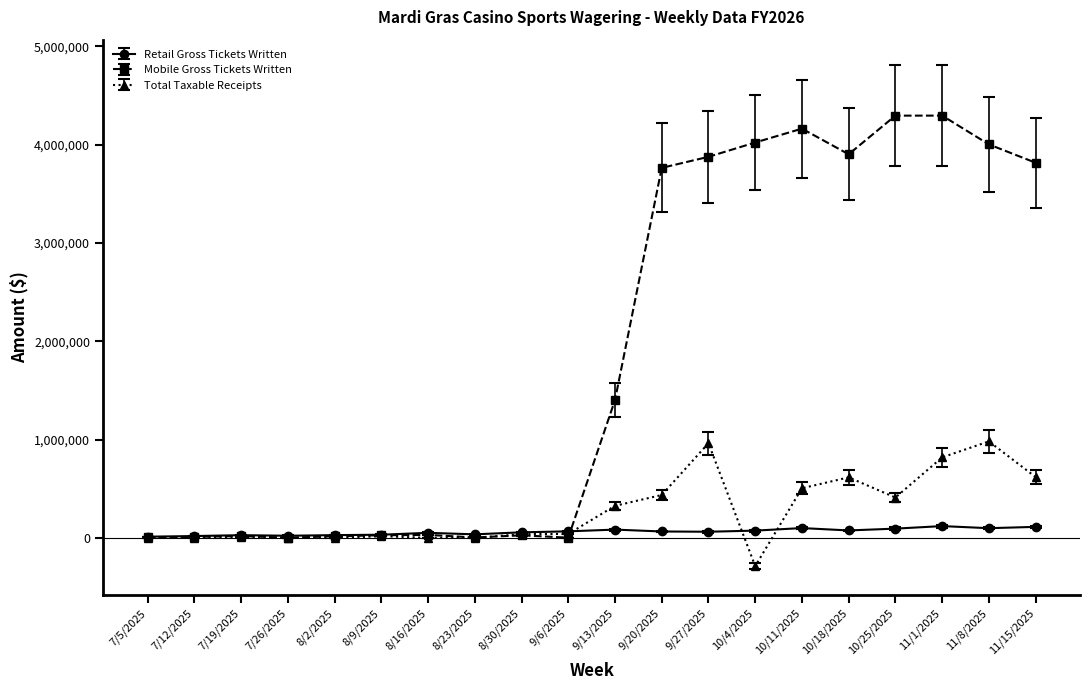

Rank the series by their maximum value, from highest to lowest.

Mobile Gross Tickets Written, Total Taxable Receipts, Retail Gross Tickets Written